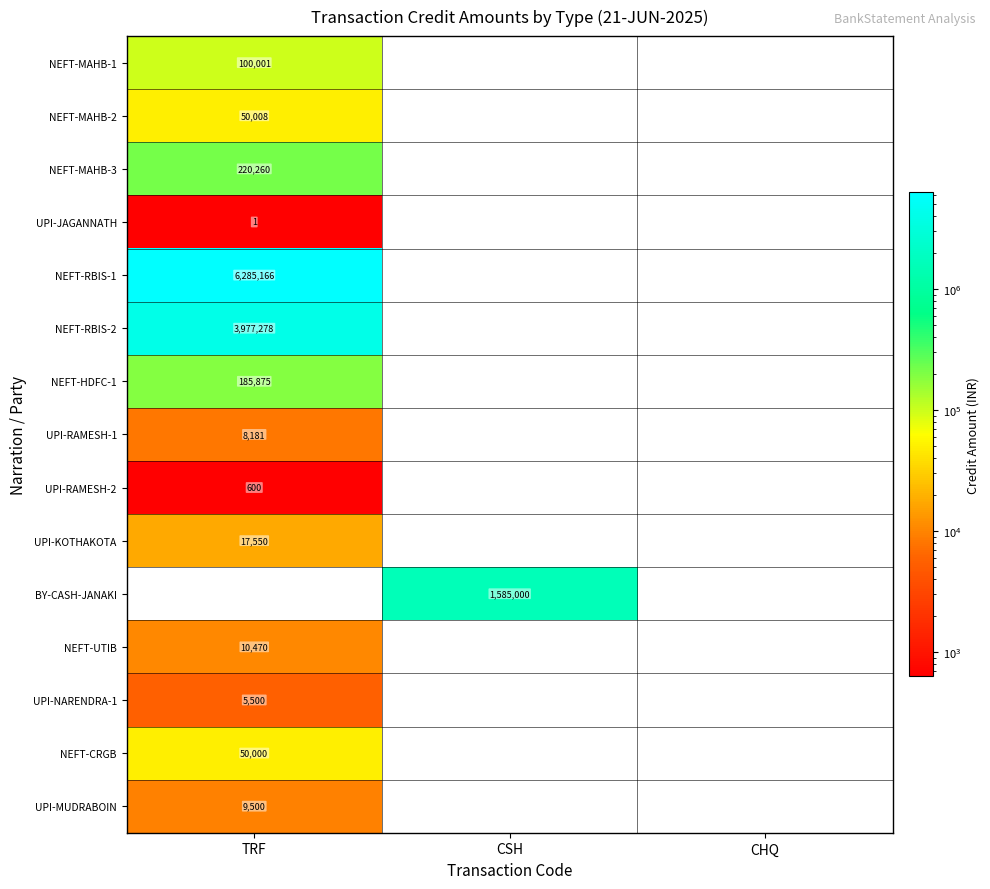

Is the value of BY-CASH-JANAKI at CSH greater than the value of NEFT-MAHB-3 at TRF?

Yes